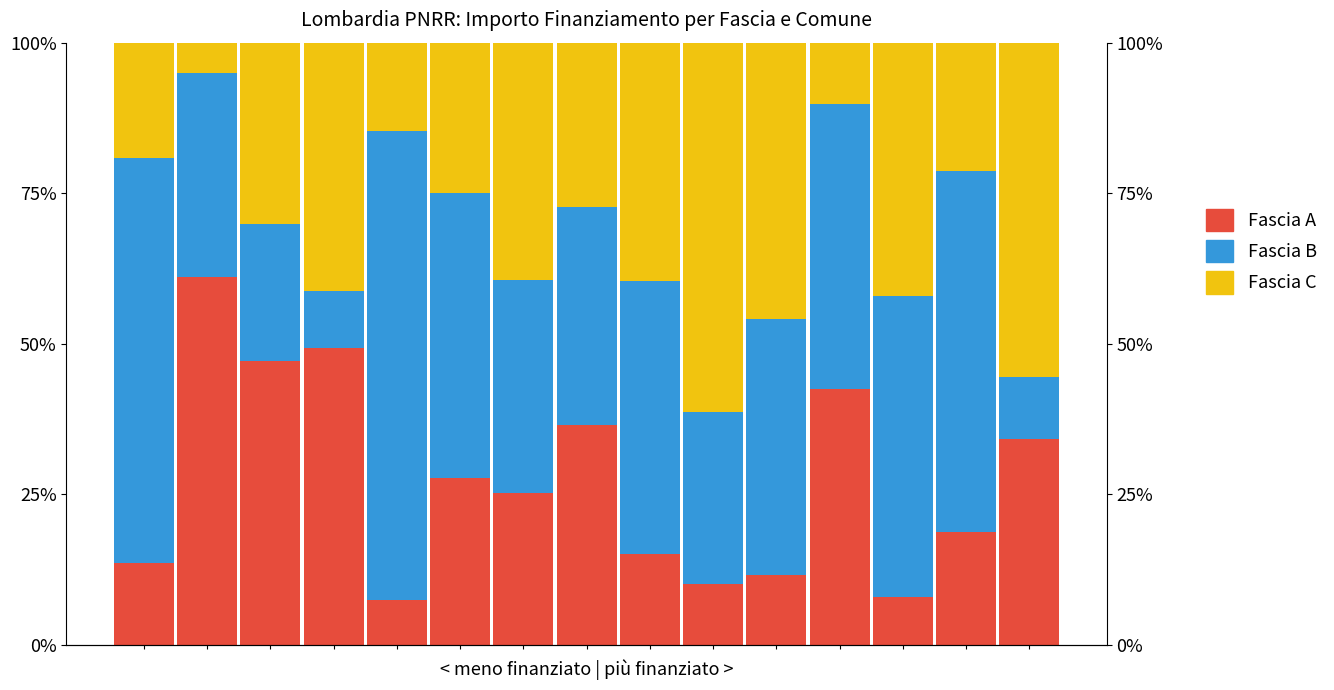

Reading right to left, transcribe all the data shown in this chart.

Fascia A: 34.2	18.8	7.9	42.4	11.5	10.0	15.0	36.5	25.1	27.6	7.3	49.2	47.1	61.0	13.6
Fascia B: 10.3	60.0	50.0	47.5	42.6	28.6	45.4	36.2	35.5	47.3	78.0	9.5	22.8	33.9	67.2
Fascia C: 55.5	21.2	42.1	10.2	45.9	61.4	39.6	27.3	39.4	25.1	14.6	41.3	30.1	5.1	19.2